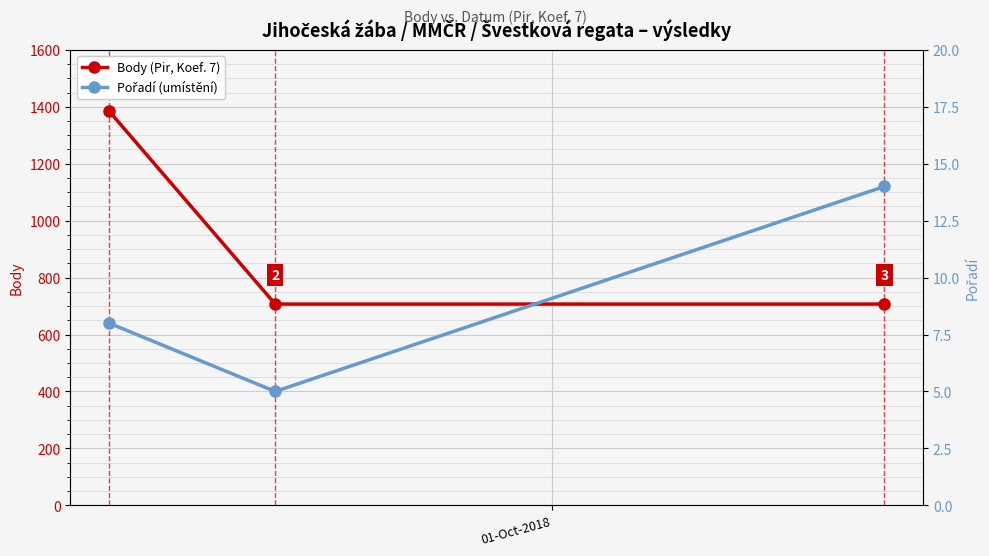

What is the smallest value displayed?

5